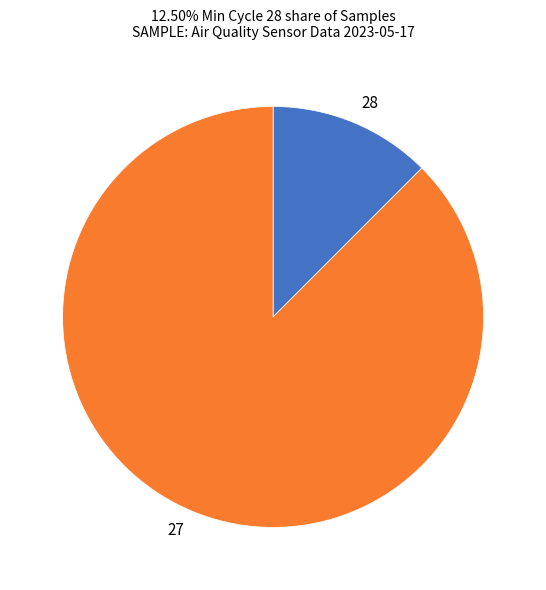

Rank the categories by value from highest to lowest.

27, 28